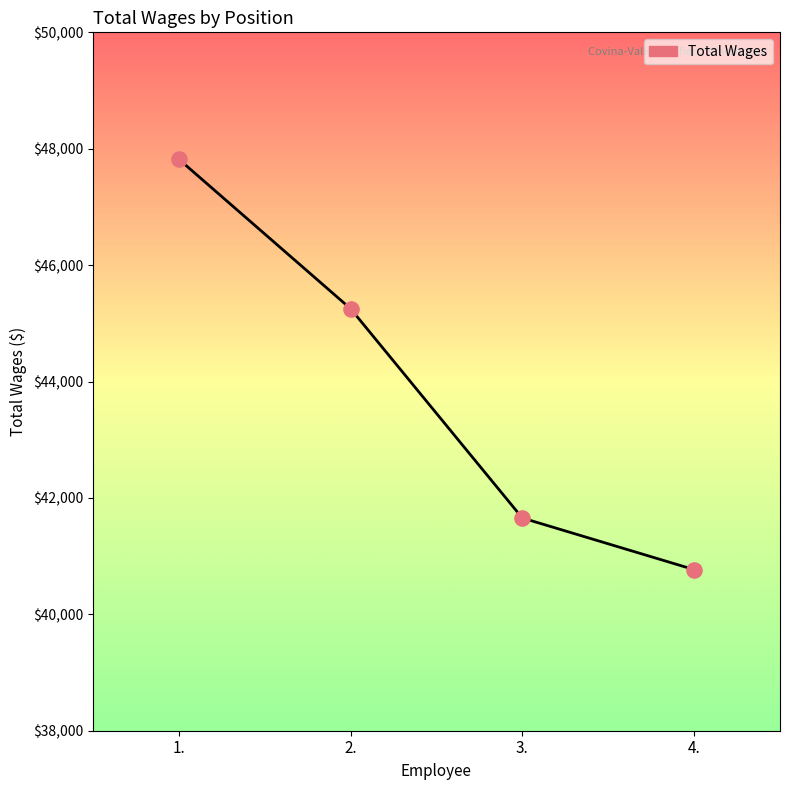

What is the change in value from 1. to 3.?

-6166